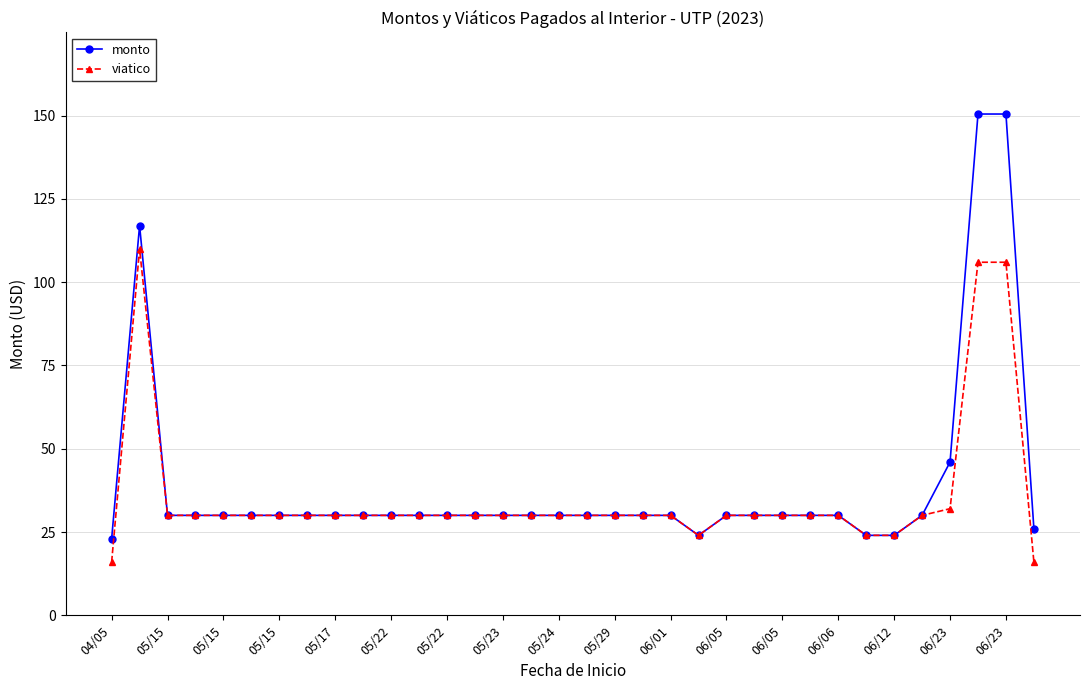

Which series has the largest range (max minus min)?

monto